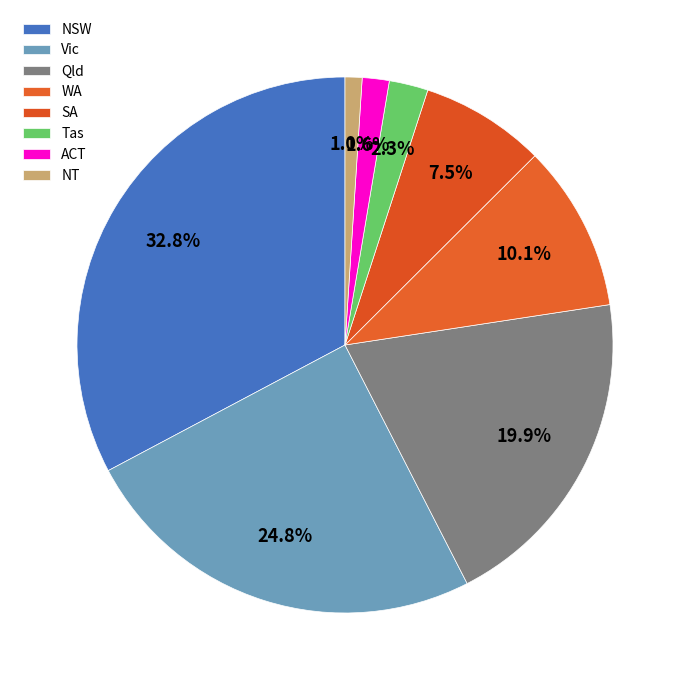

To the nearest percent, what percentage of the pie is SA?

8%